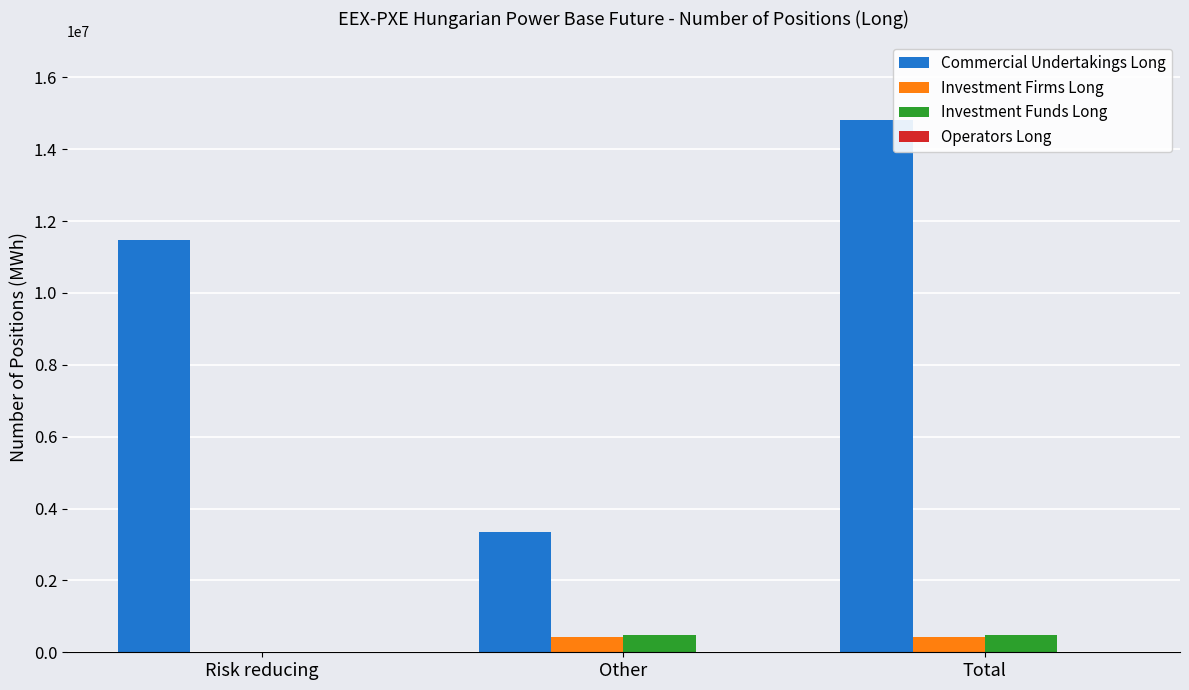

Which series has the widest spread of values?

Commercial Undertakings Long